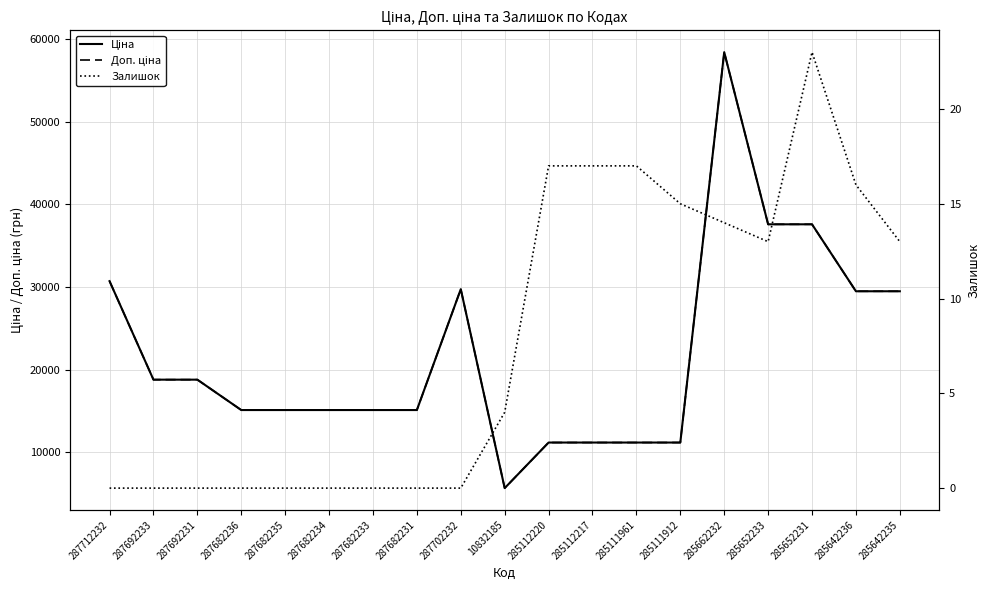

The value of Доп. ціна at 285652233 is 18963.5. True or false?

False